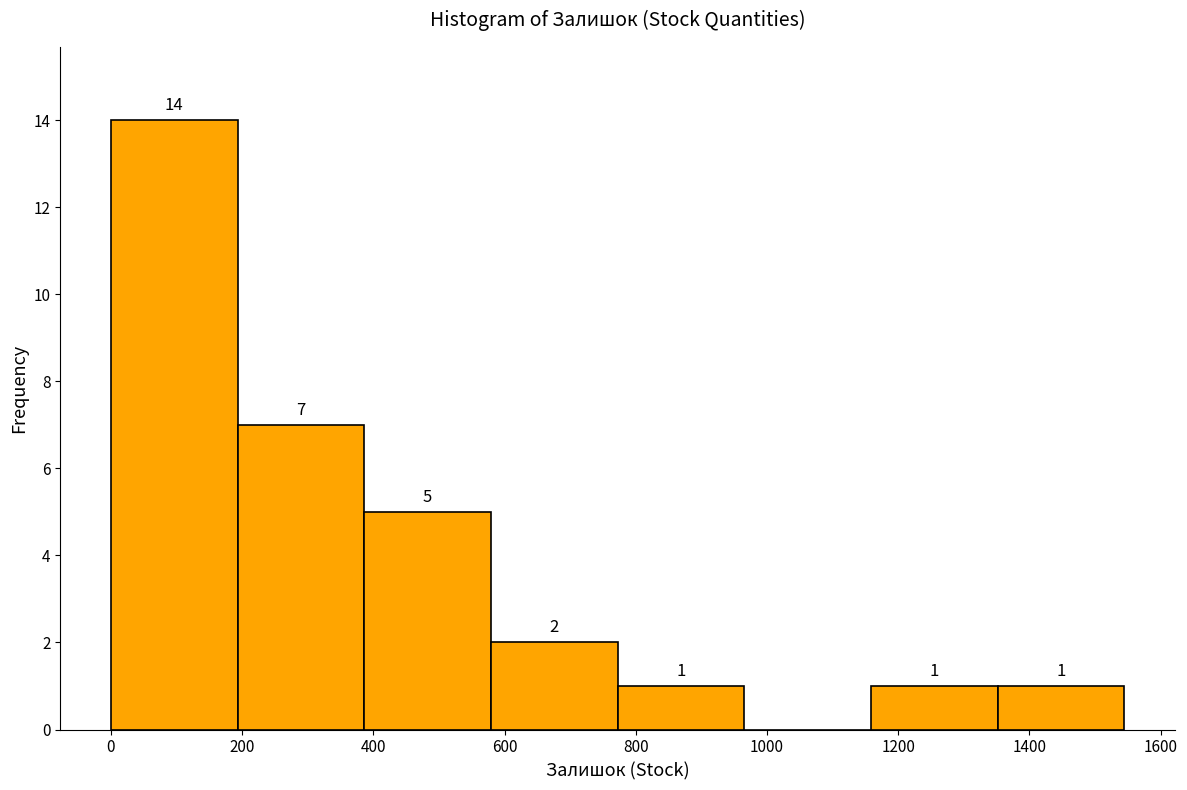

Over which range of the x-axis is the bar tallest?

0 to 200